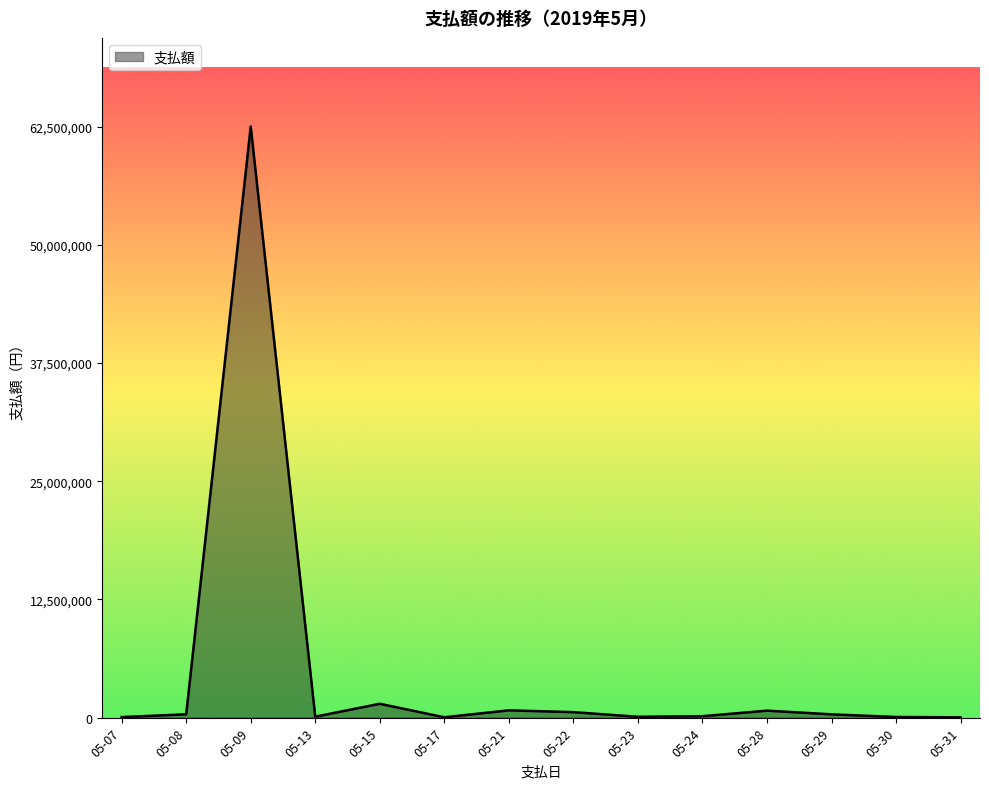

The value at 05-09 is 62500000. True or false?

True